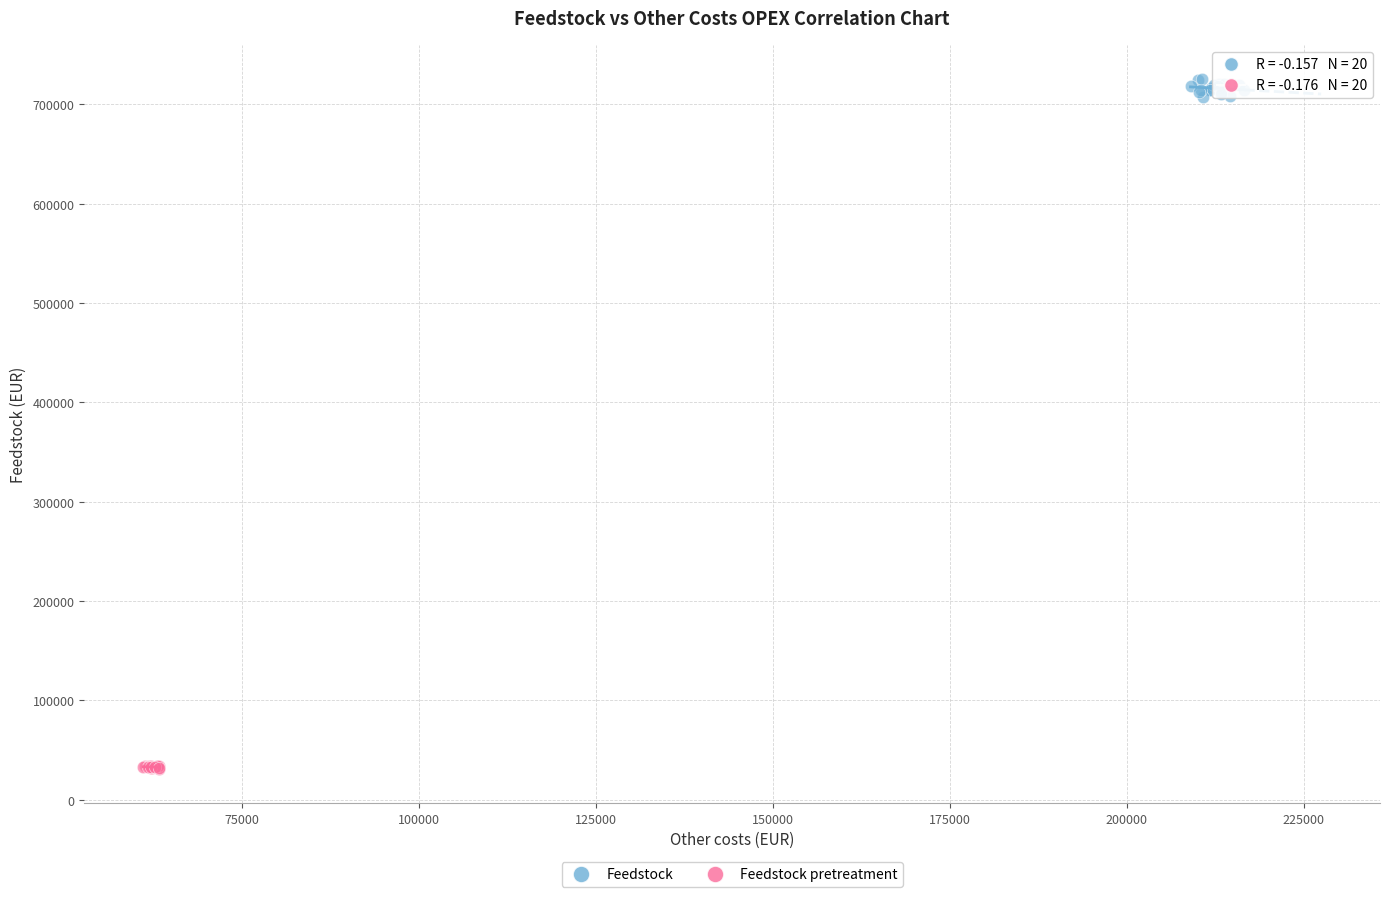

Which series reaches the maximum Y coordinate?

Feedstock